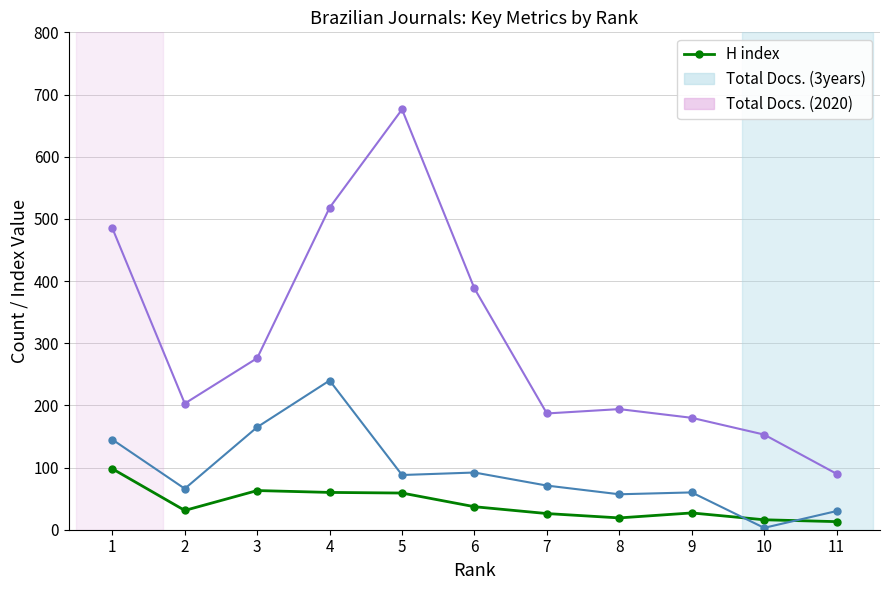

List the series in order of their peak value, lowest first.

H index, Total Docs. (2020), Total Docs. (3years)